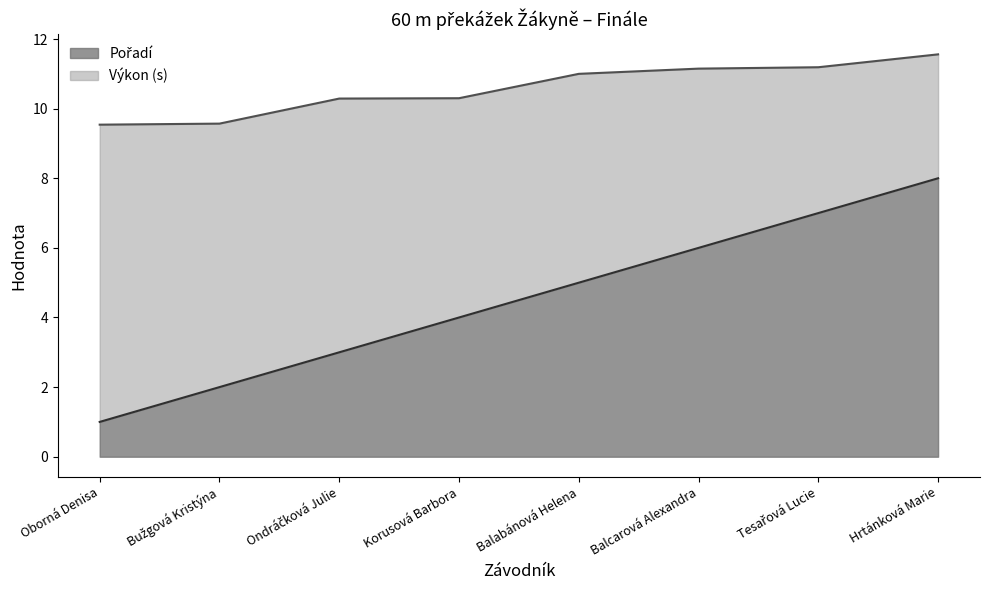

What is the difference between the second highest and minimum values in the Pořadí series?

6.0